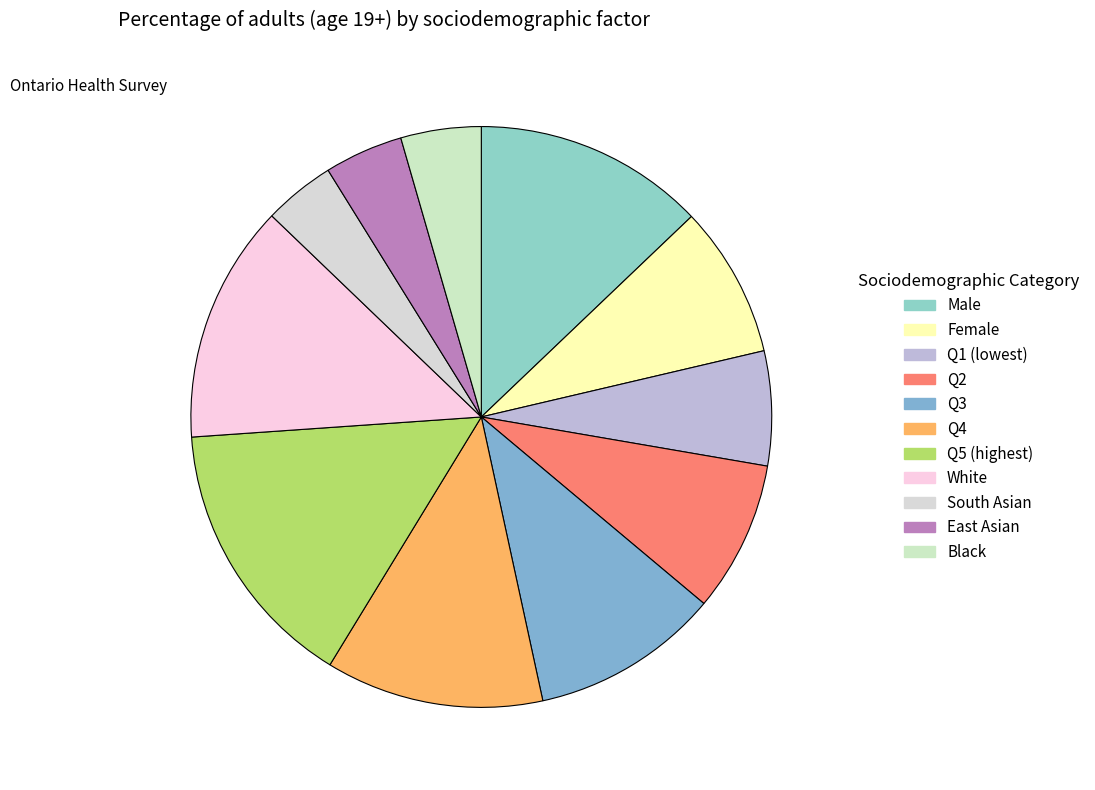

How many segments does this pie chart have?

11